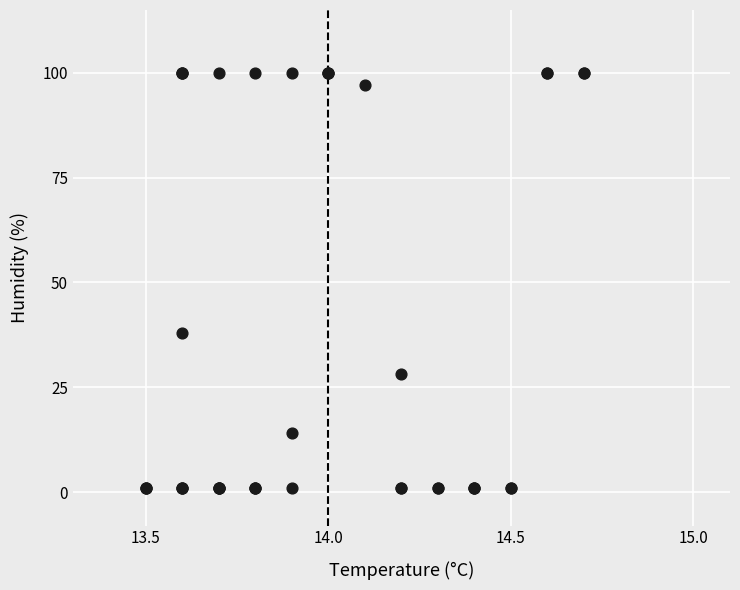

What Y value in the scatter plot is closest to 50?

38.0